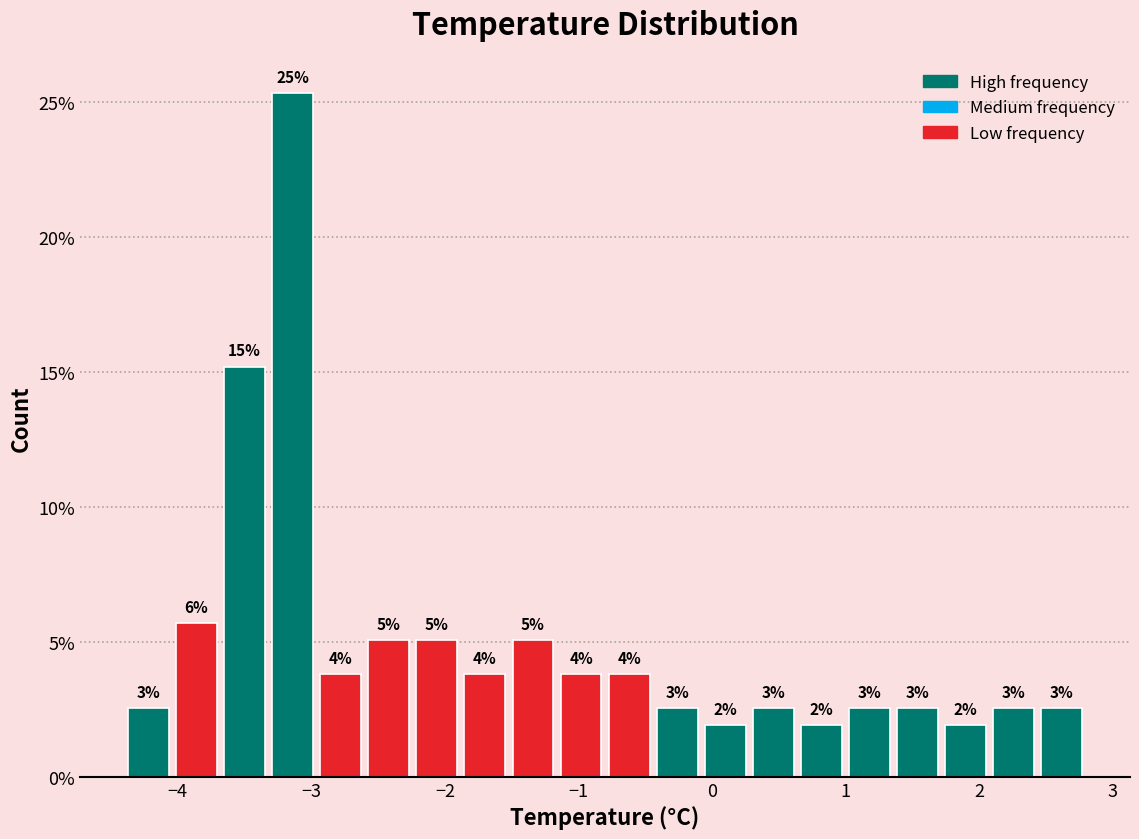

Read against the x-axis, roughly where is the centre of the tallest bar?

-3.1